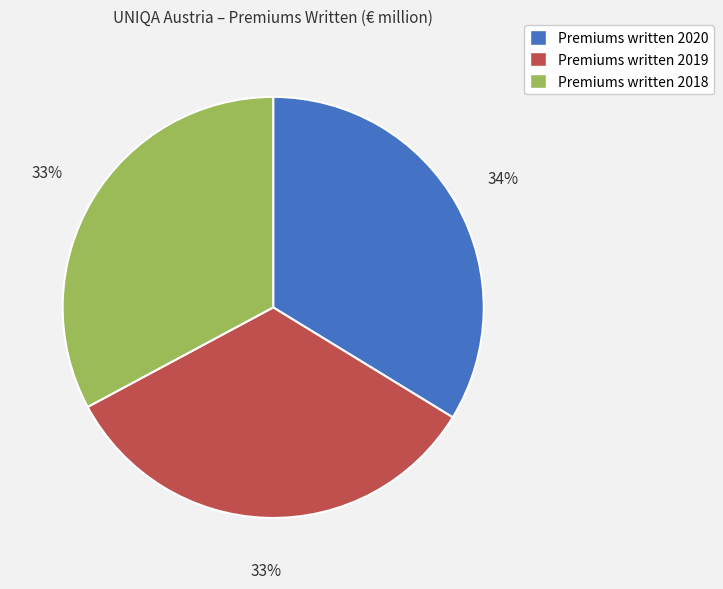

Combined, do Premiums written 2019 and Premiums written 2018 account for over 50%?

Yes